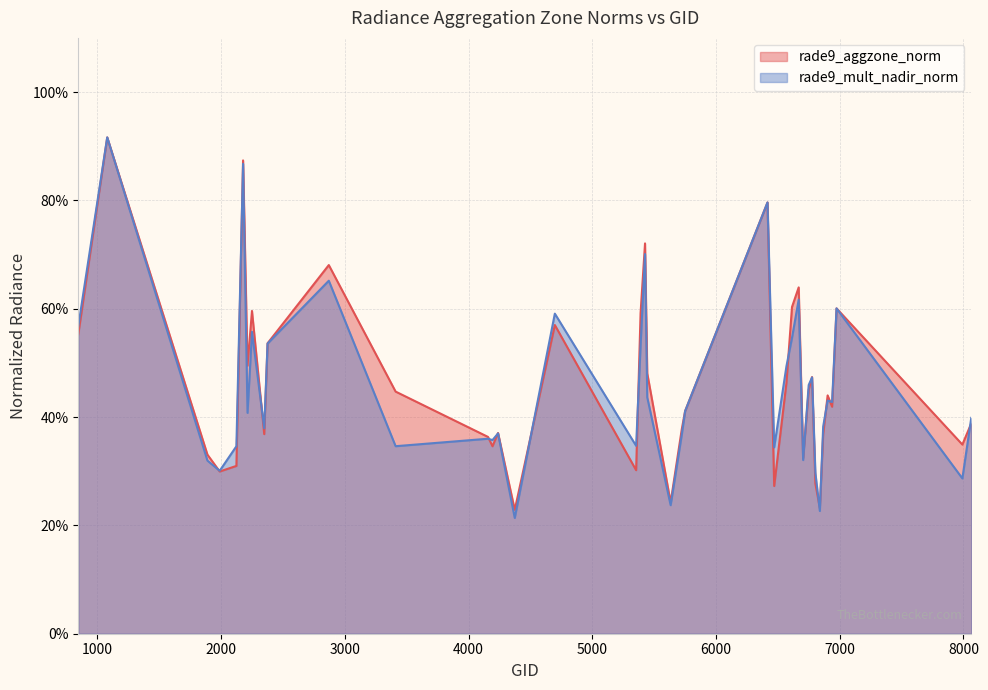

What is the total value across all series at 2375?

1.1